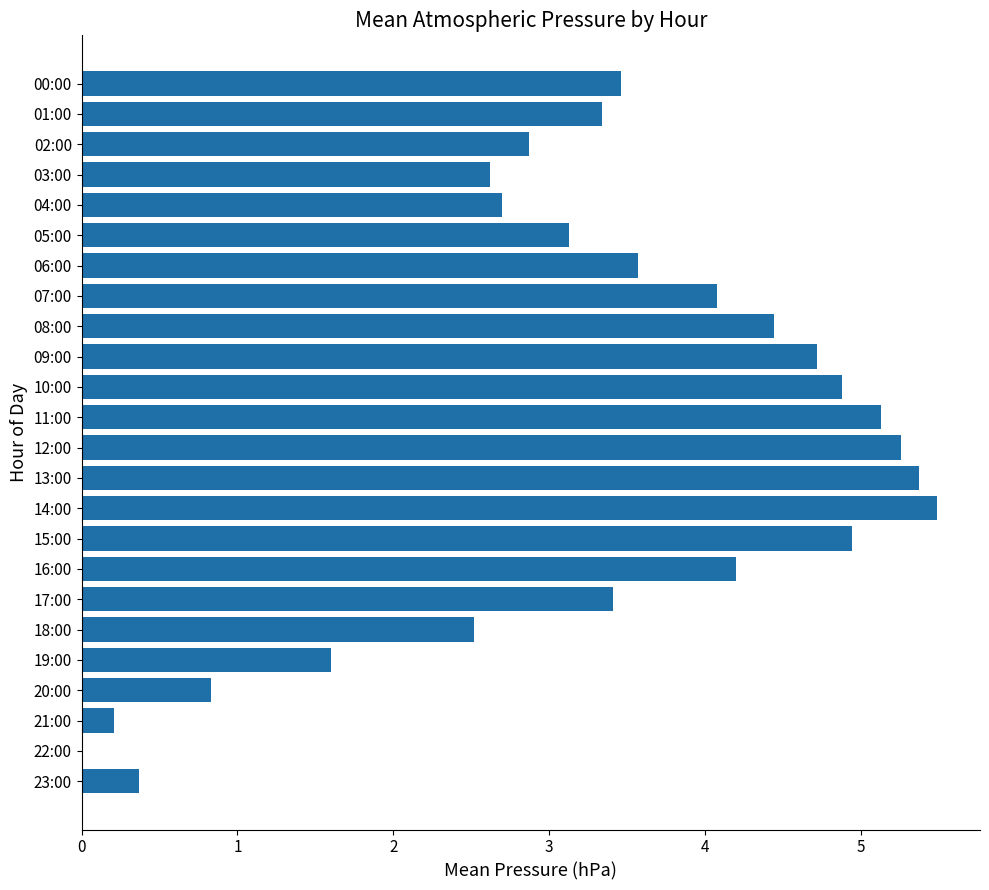

At which label is the value closest to 2?

19:00